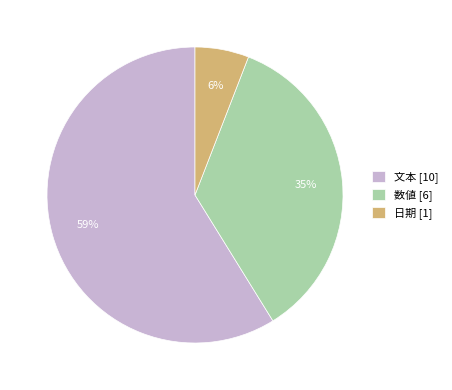

Is there any slice that represents more than half of the pie?

Yes